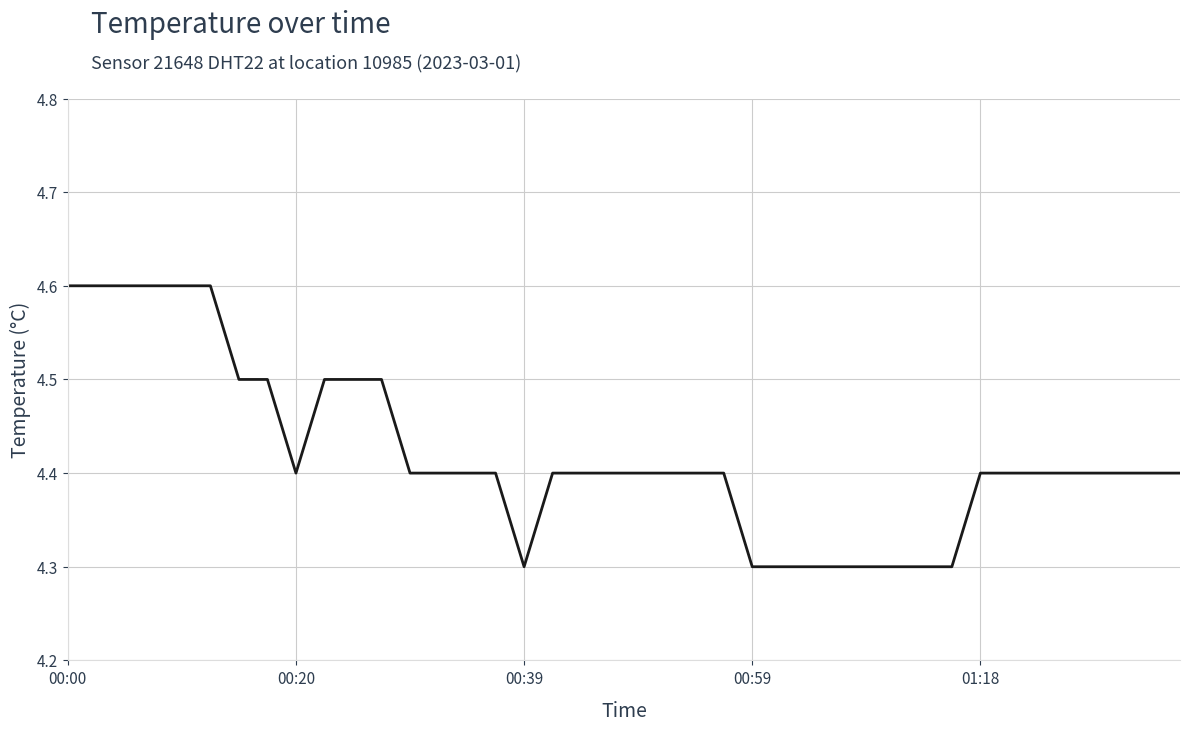

What is the minimum value shown in the chart?

4.3